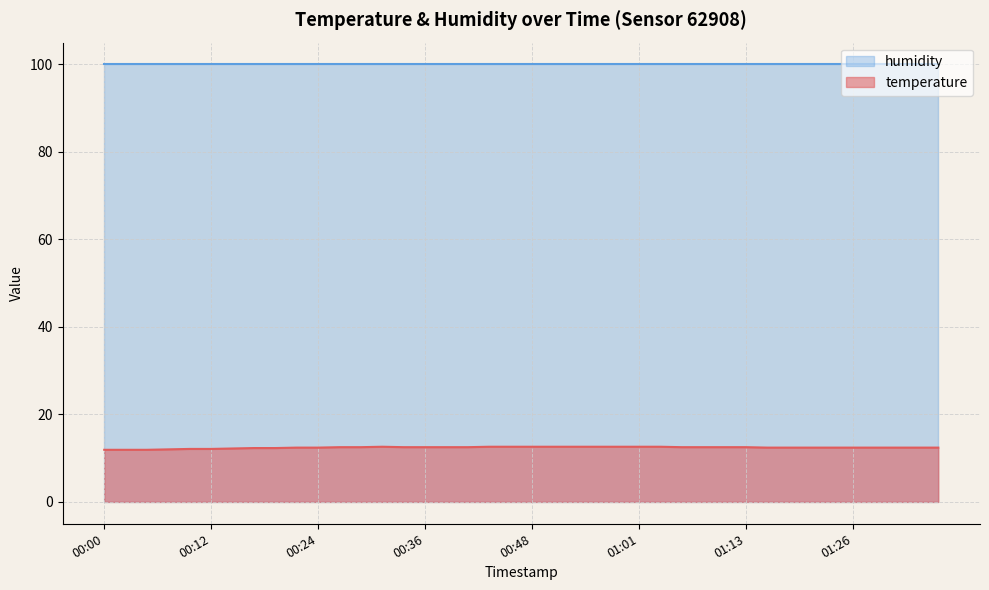

Approximately how many times larger is the value at 01:01 compared to 01:16?

1.0